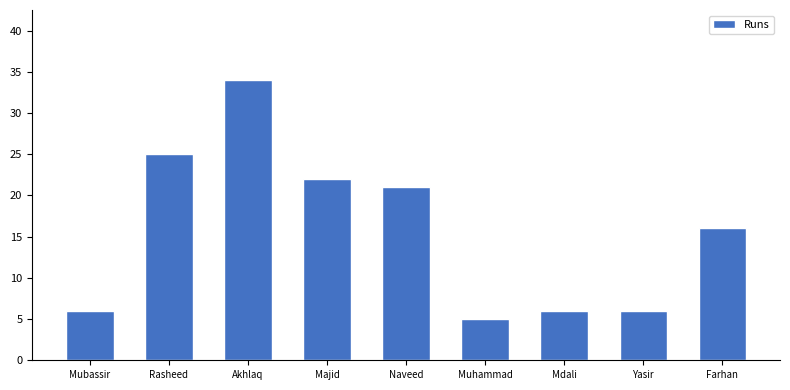

Where does the data first go above 16?

Rasheed